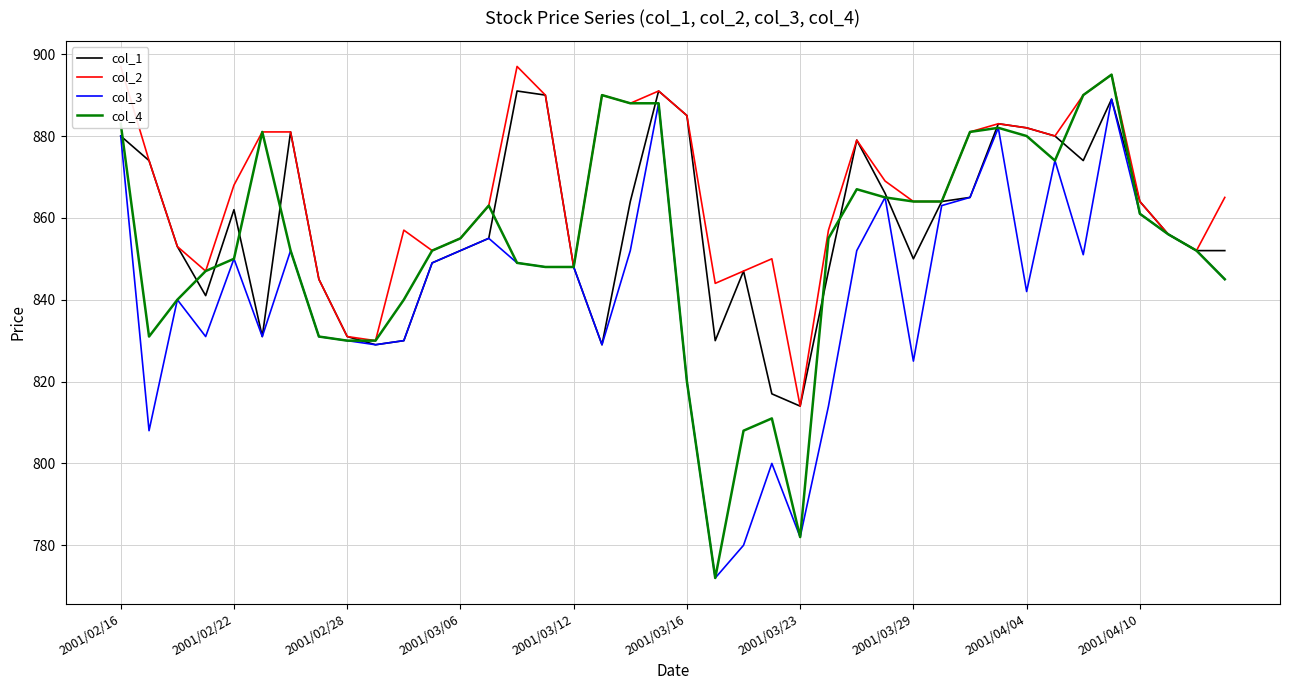

What is the smallest value displayed?

772